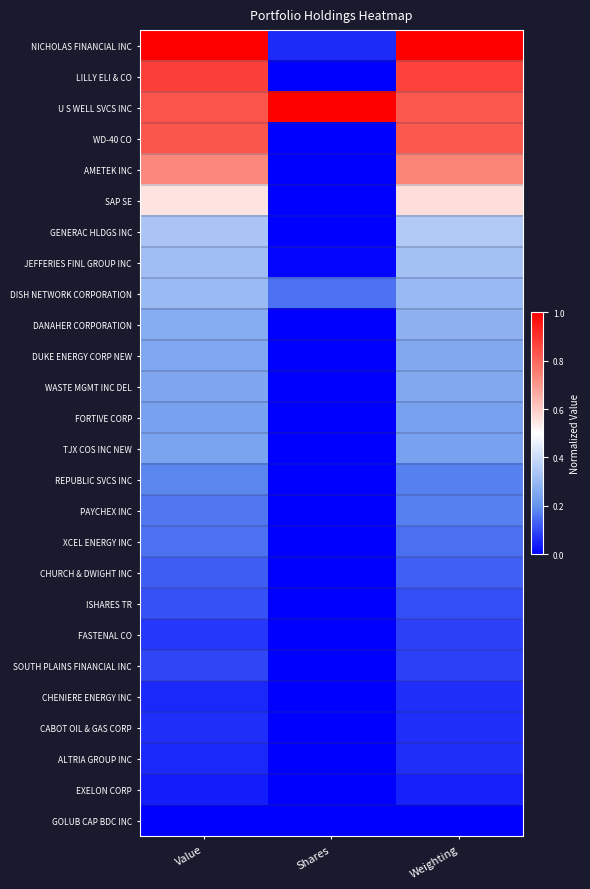

At how many categories does at least one series exceed 0?

3